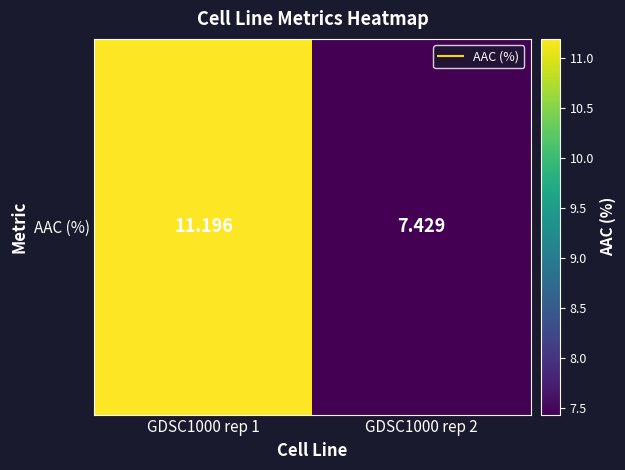

Where is the data nearest to the value 9?

GDSC1000 rep 2